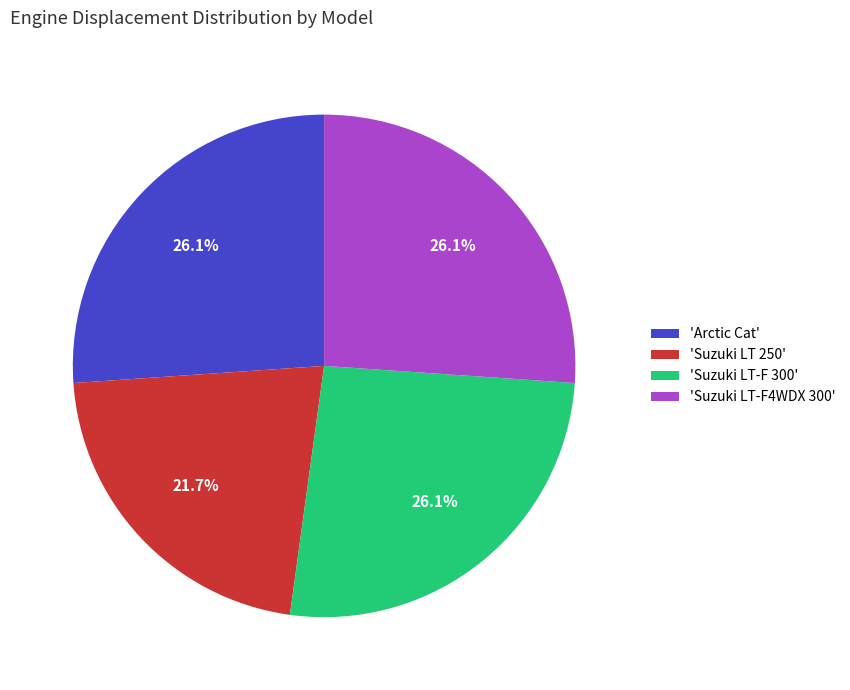

Between 'Suzuki LT-F 300' and 'Suzuki LT 250', which is larger?

'Suzuki LT-F 300'